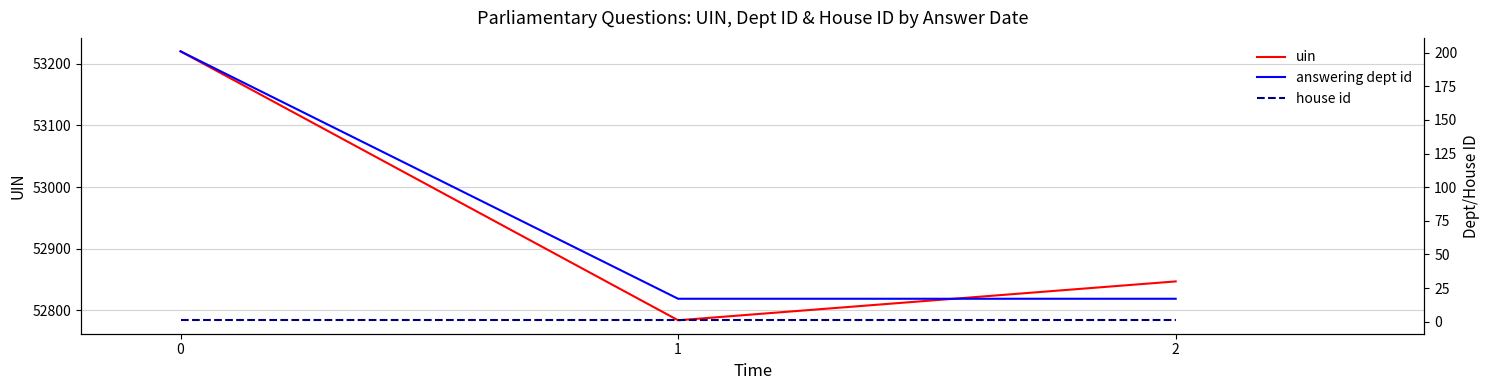

The value of uin at 1 is 52784. True or false?

True